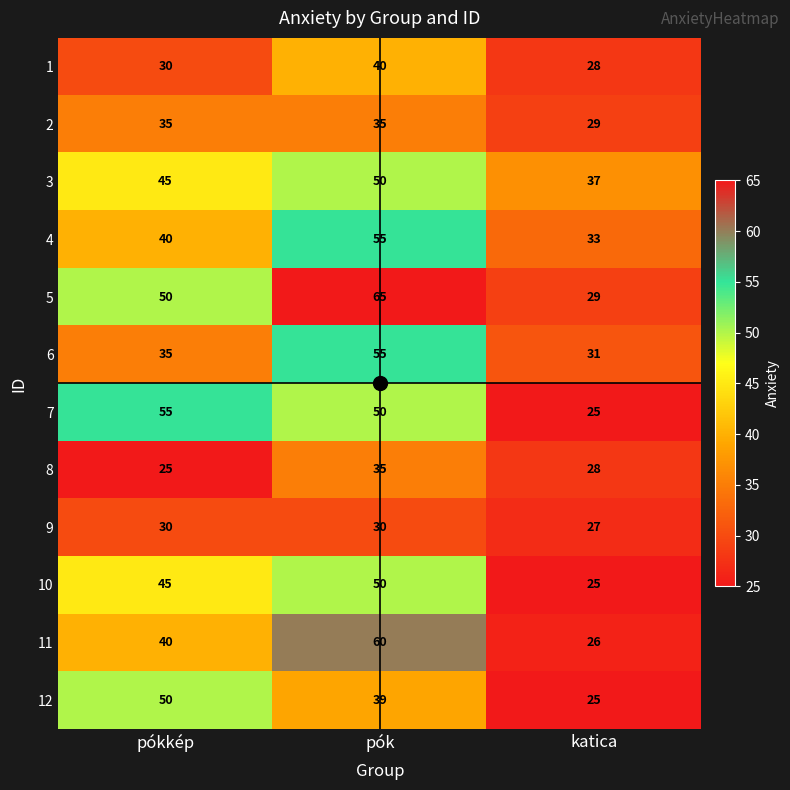

At which category does the chart reach its peak across all series?

pók